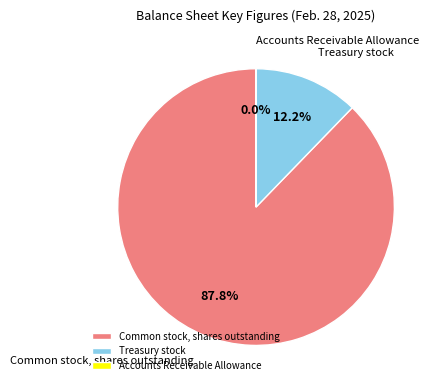

Which category accounts for the majority?

Common stock, shares outstanding